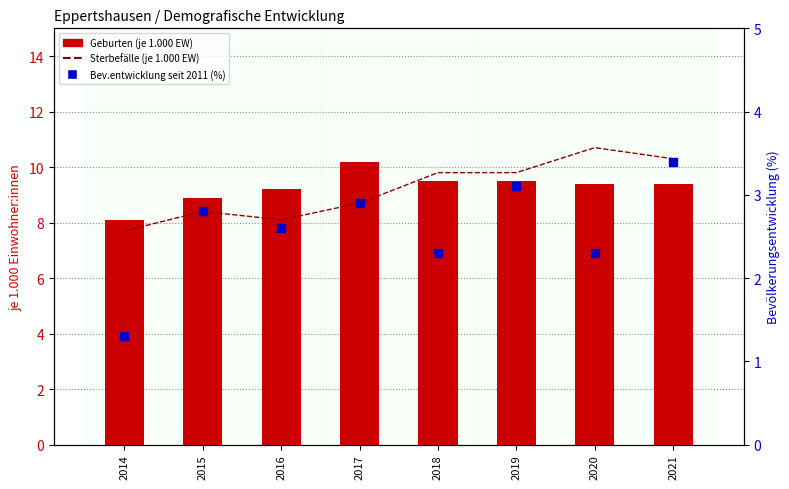

What is the total value across all series at 2014?

17.1